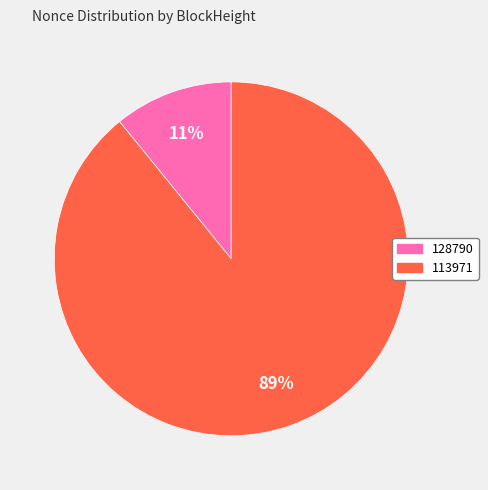

How many slices are in this pie chart?

2